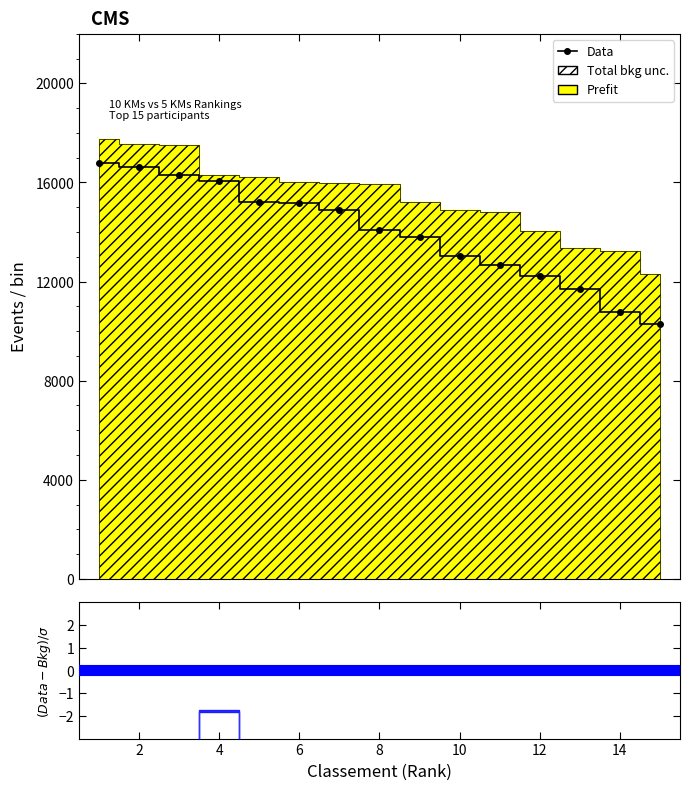

Reading left to right, extract all data points from this chart.

16798	16624	16304	16062	15222	15158	14906	14076	13779	13048	12670	12225	11719	10752	10271